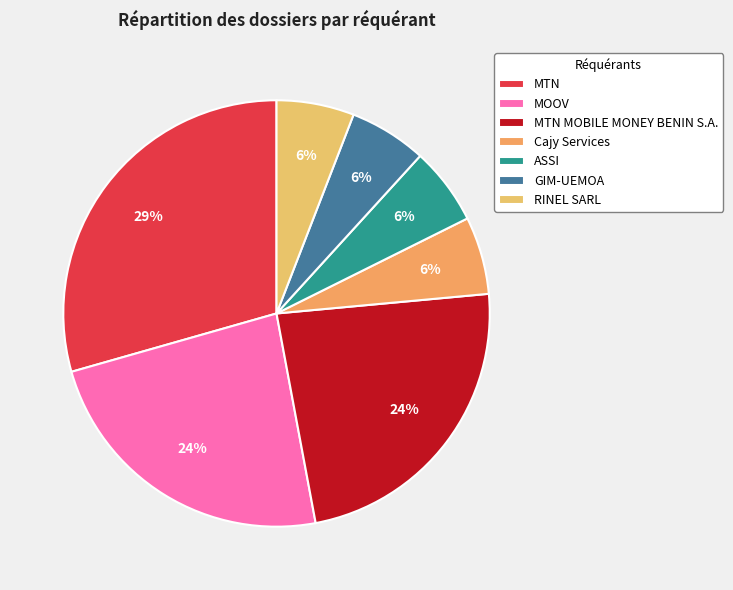

What is the smallest slice in the pie chart?

Cajy Services